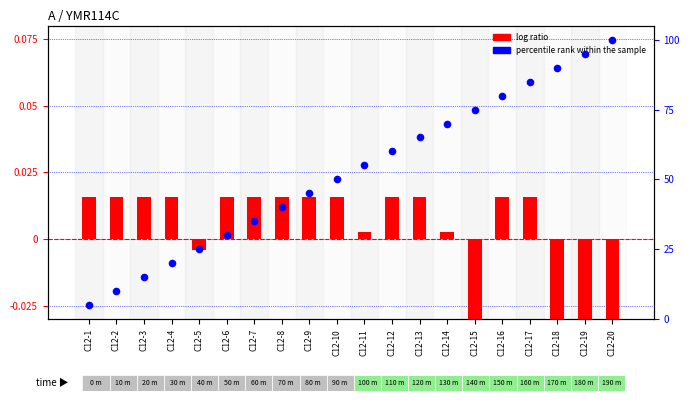

Which series has the largest Y range (max minus min)?

percentile rank within the sample